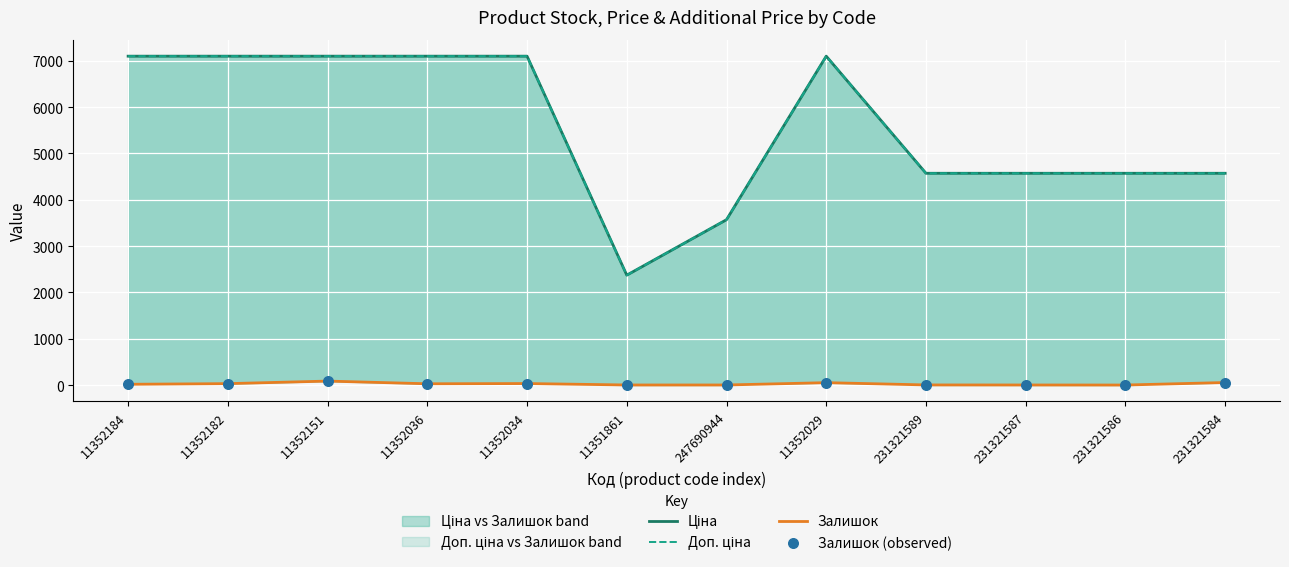

Which series has the largest Y range (max minus min)?

Доп. ціна